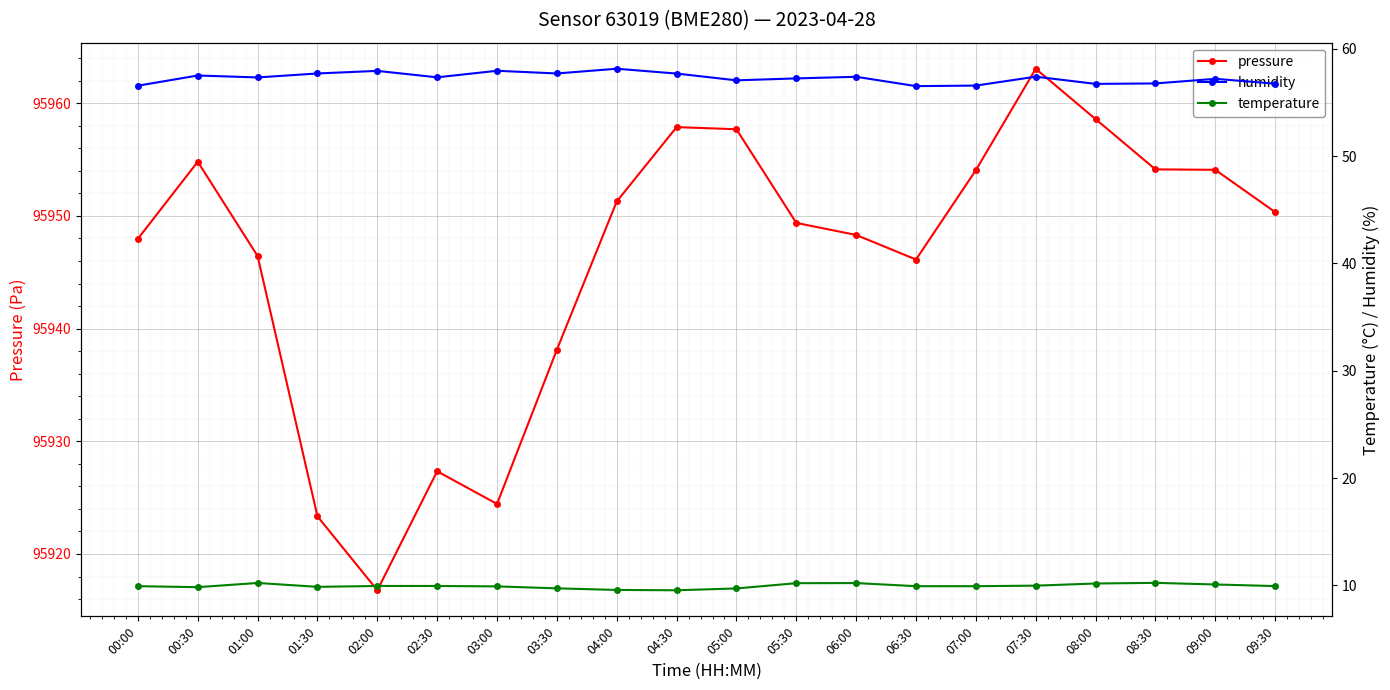

Where is temperature nearest to the value 9?

04:30